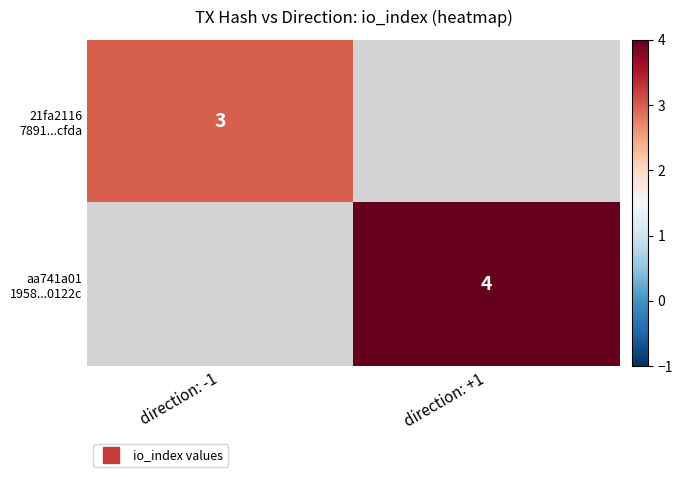

List the series in order of their overall mean, lowest first.

21fa2116 7891...cfda, aa741a01 1958...0122c